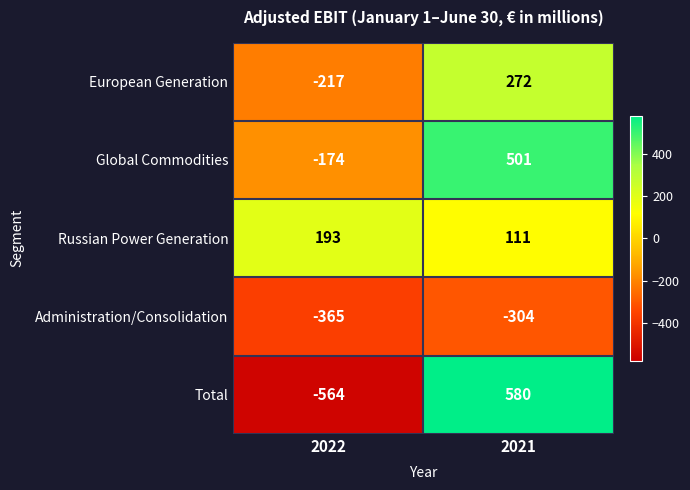

Reading left to right, list all the values displayed in this chart.

European Generation: -217	272
Global Commodities: -174	501
Russian Power Generation: 193	111
Administration/Consolidation: -365	-304
Total: -564	580